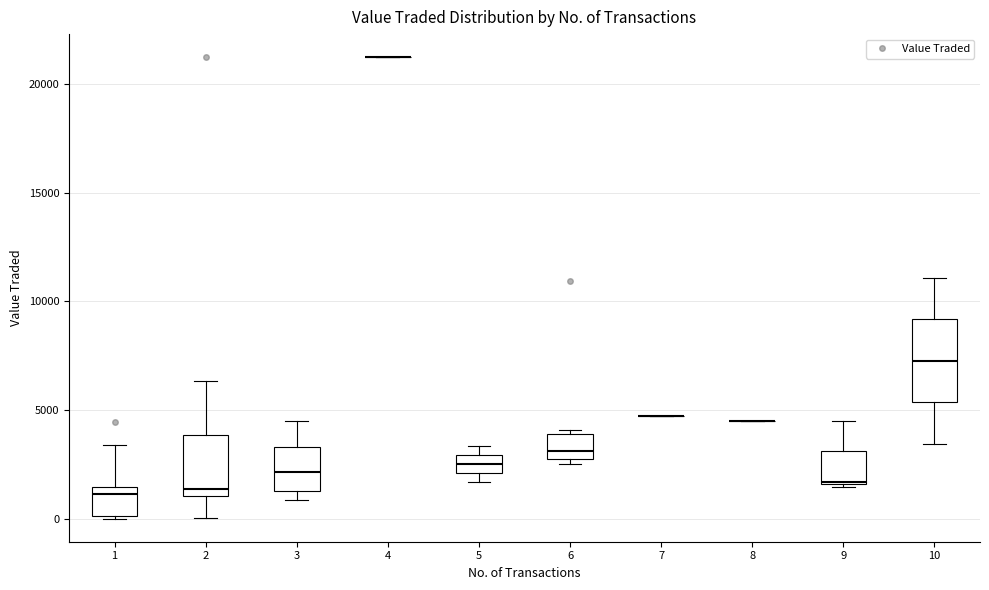

Reading left to right, transcribe this box plot: for each box, give where its median line is, the range the box spans, and where its two whiskers end, as read against the y-axis. The values are not printed on the chart, so give them approximately, as read against the axis.

1: median 1000, box 0 to 1500, whiskers 0 to 3500
2: median 1500, box 1000 to 4000, whiskers 0 to 6500
3: median 2000, box 1500 to 3500, whiskers 1000 to 4500
4: box collapsed to a line at 21000, whiskers 21000 to 21000
5: median 2500, box 2000 to 3000, whiskers 1500 to 3500
6: median 3000, box 2500 to 4000, whiskers 2500 (just below the box's lower edge) to 4000 (just above the box's upper edge)
7: box collapsed to a line at 4500, whiskers 4500 to 4500
8: box collapsed to a line at 4500, whiskers 4500 to 4500
9: median 1500, box 1500 to 3000, whiskers 1500 to 4500
10: median 7500, box 5500 to 9000, whiskers 3500 to 11000